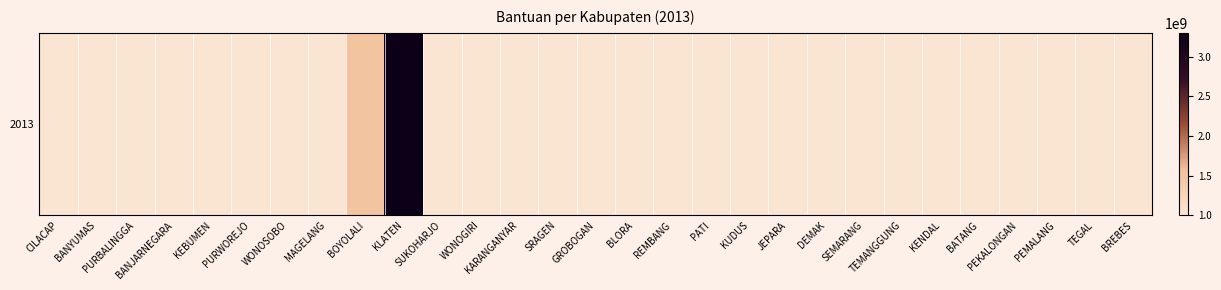

What is the difference between the values at KEBUMEN and KLATEN?

2300000000